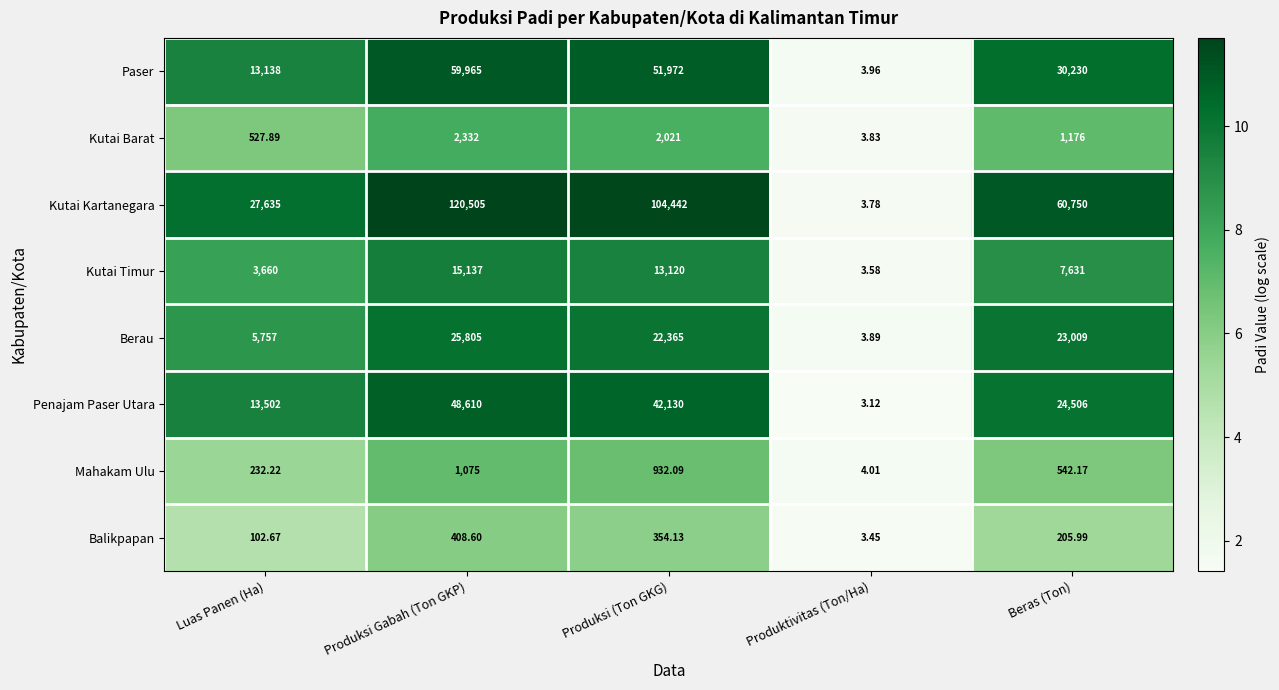

Which series changed the most between Luas Panen (Ha) and Beras (Ton)?

Kutai Kartanegara